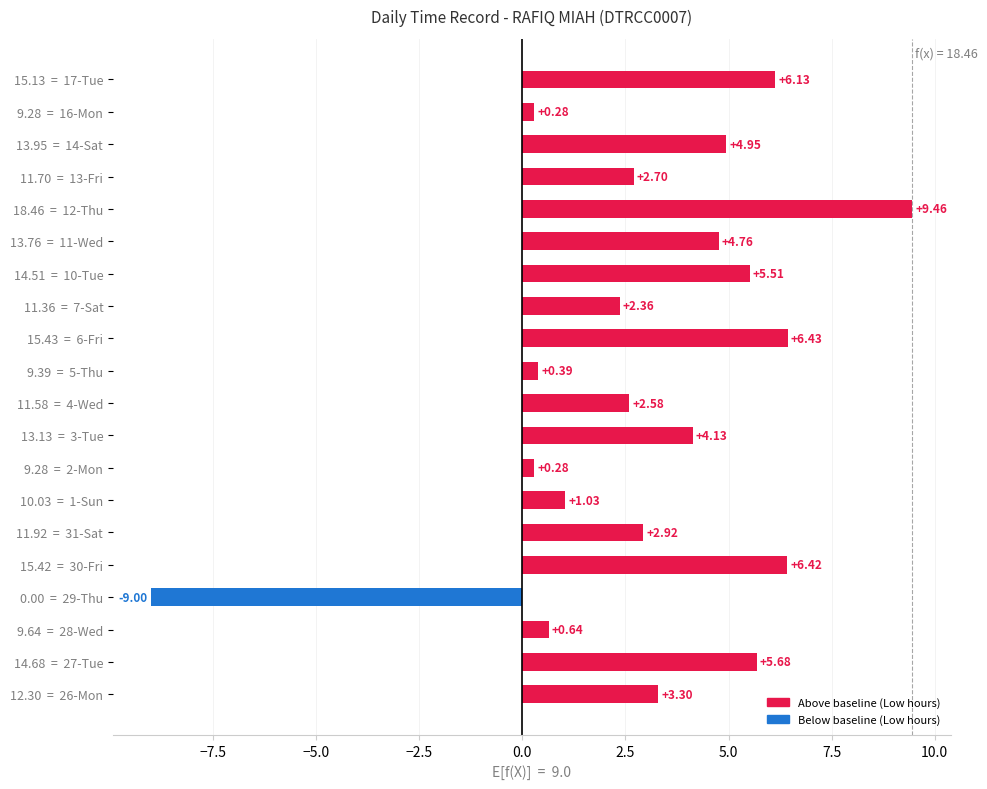

How many values are below 3?

10